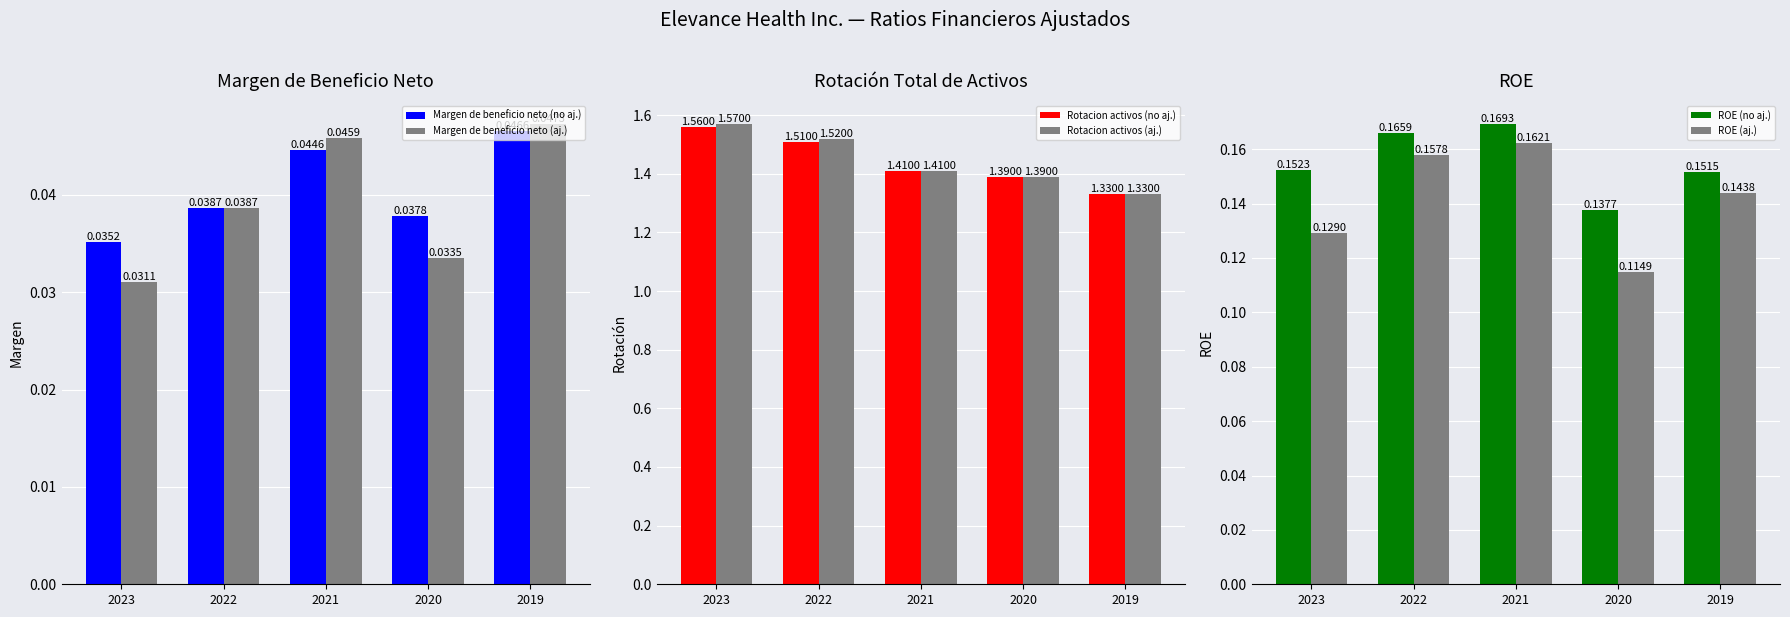

List the labels in order of Rotacion activos (no aj.) value, largest first.

2023, 2022, 2021, 2020, 2019